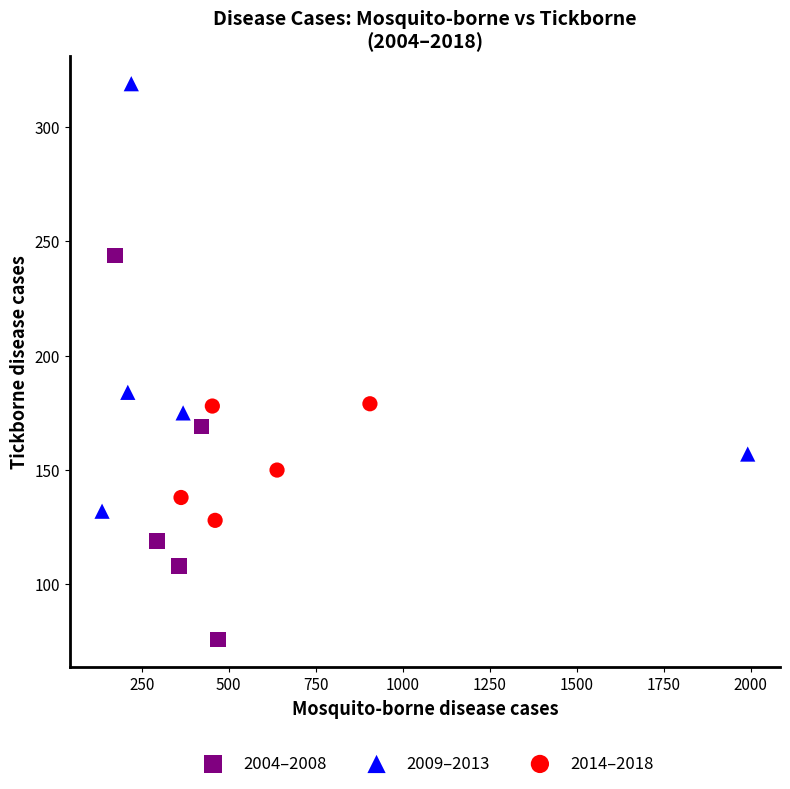

Which series contains the highest Y value?

2009–2013